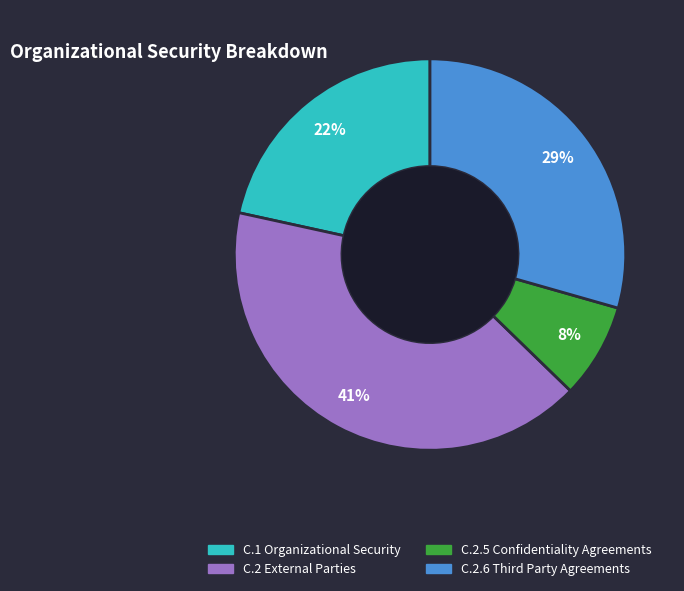

Does C.1 Organizational Security account for over 50% of the chart?

No